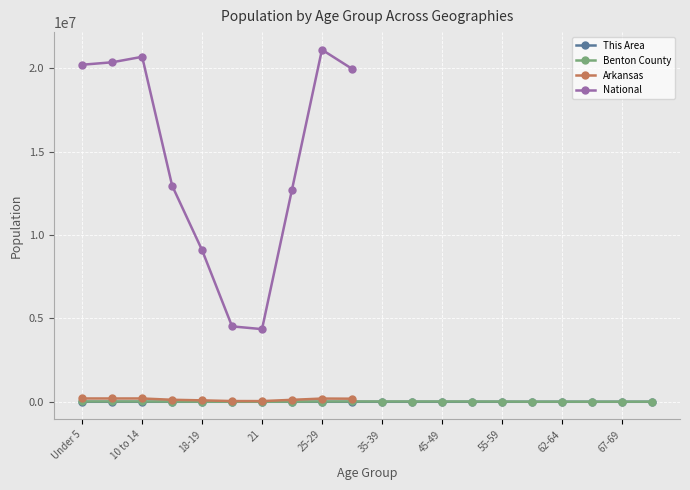

What position from the right is Under 5?

20